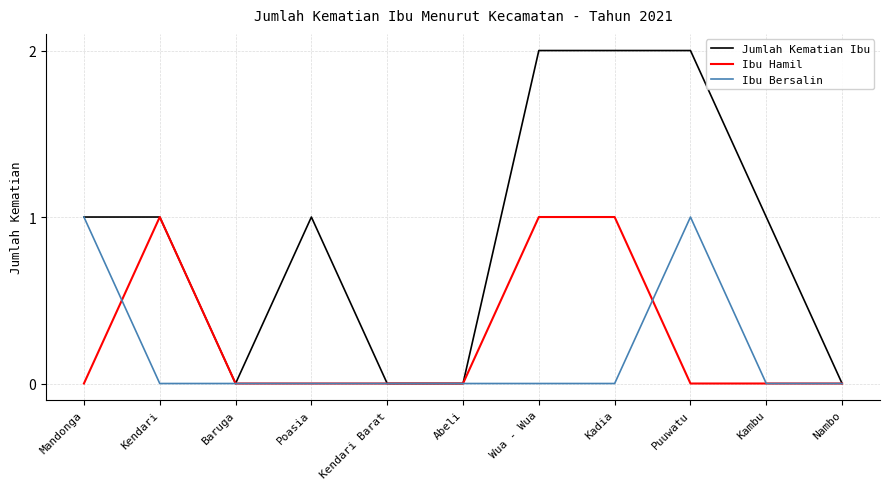

Which series has the largest range (max minus min)?

Jumlah Kematian Ibu